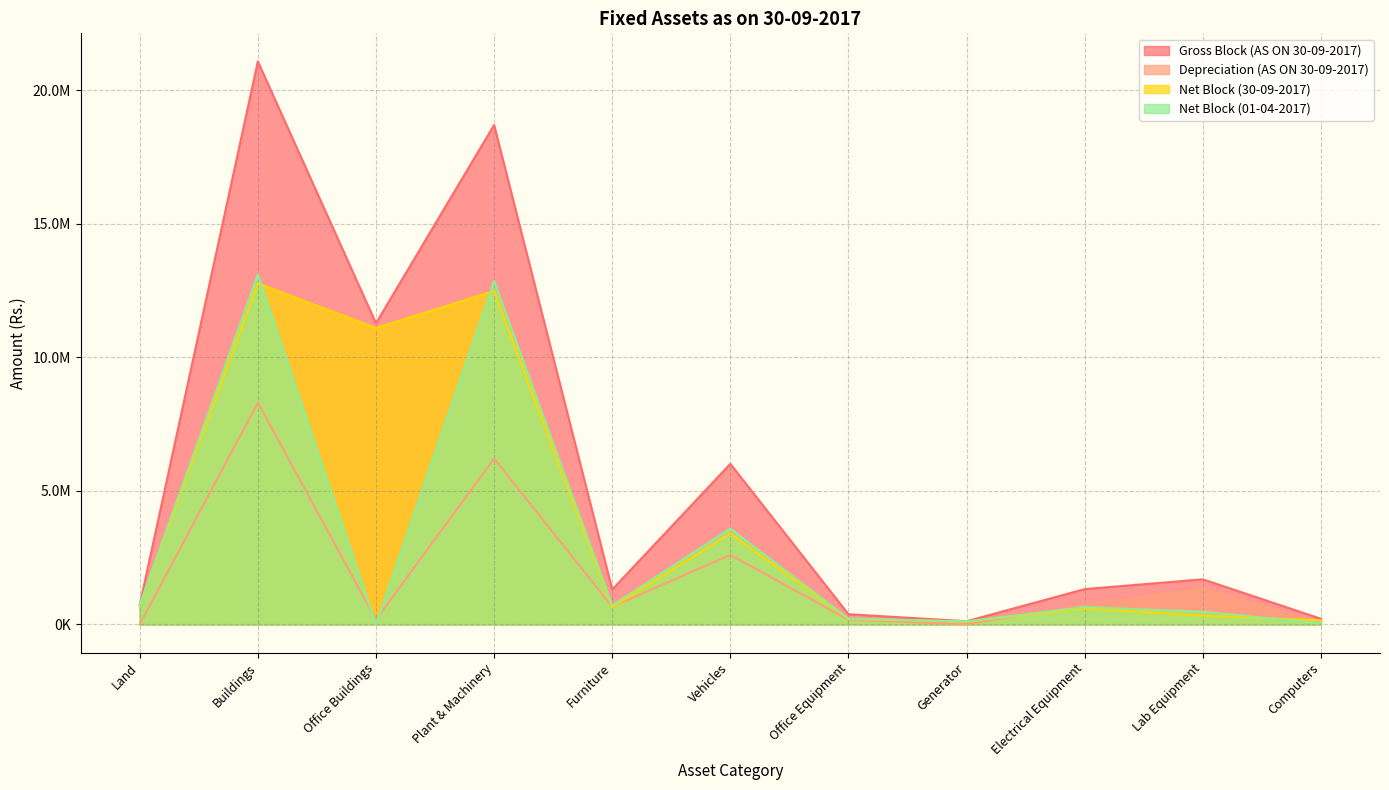

What is the sum of the Net Block (01-04-2017) values at Office Equipment and Computers?

268339.0